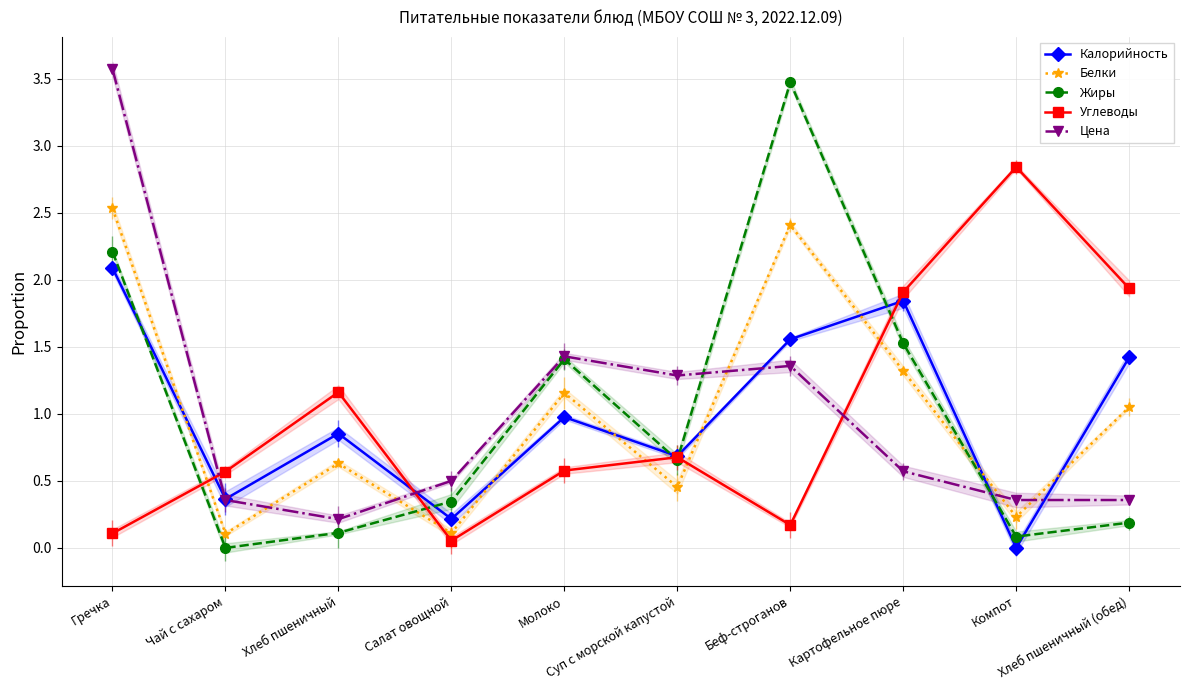

What is the maximum value for Цена?

3.6